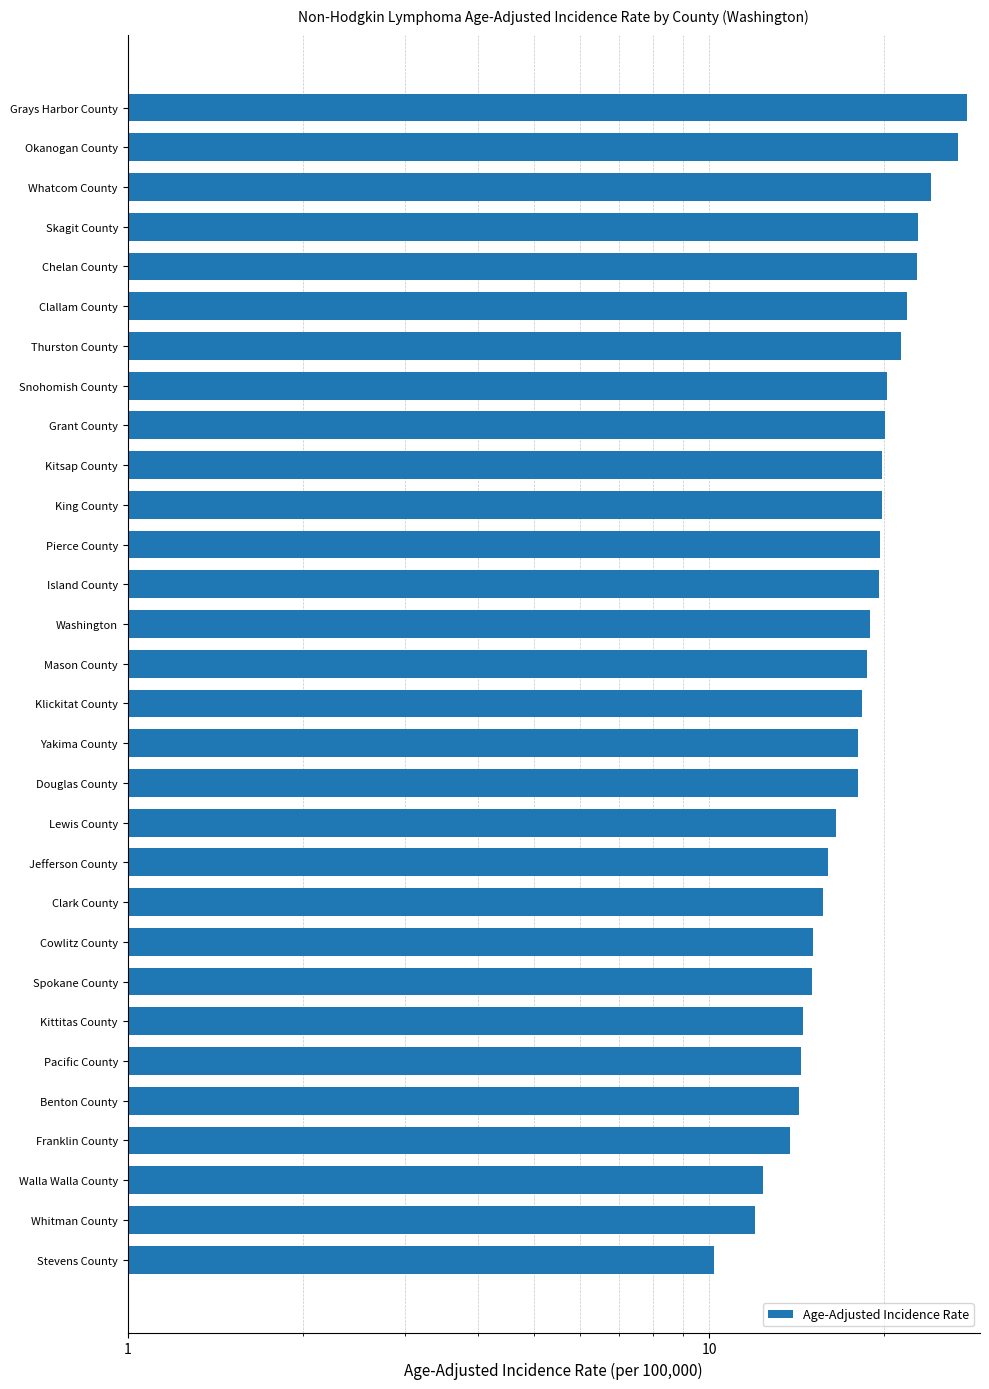

What is the sum of the values at Okanogan County and Douglas County?

44.8